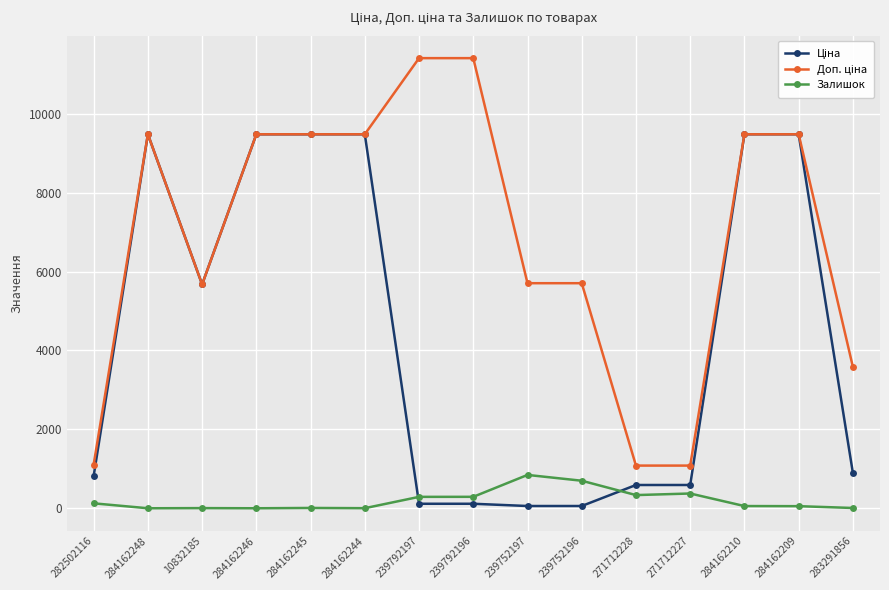

The value of Залишок at 284162248 is -380.5. True or false?

False